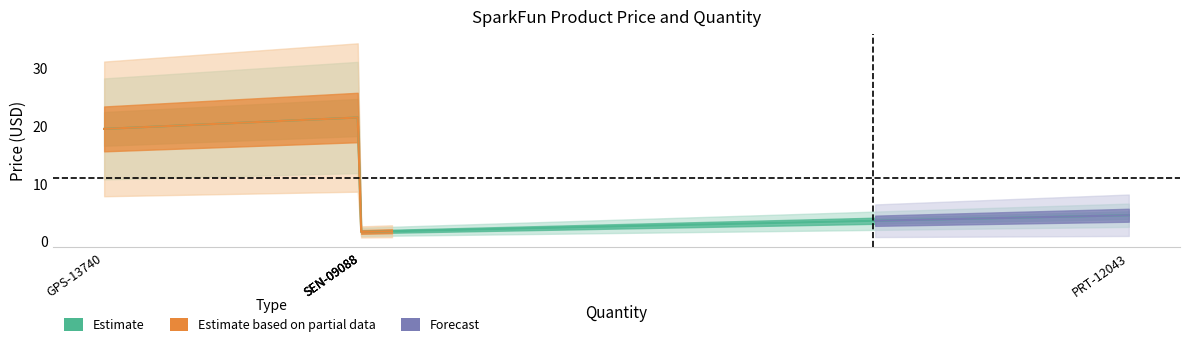

Does the chart display data point markers on the line(s)?

No